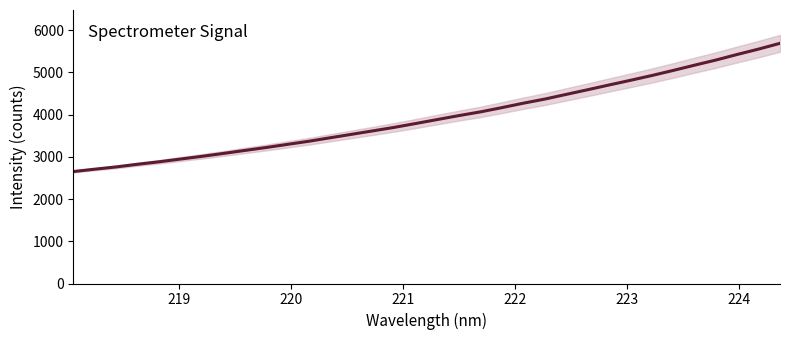

What is the difference between the maximum and minimum values?

3035.7